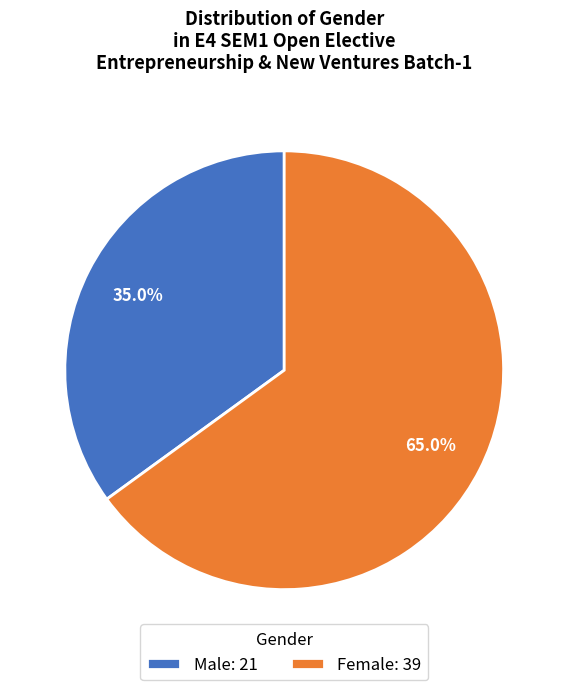

Which has a higher value, Male or Female?

Female